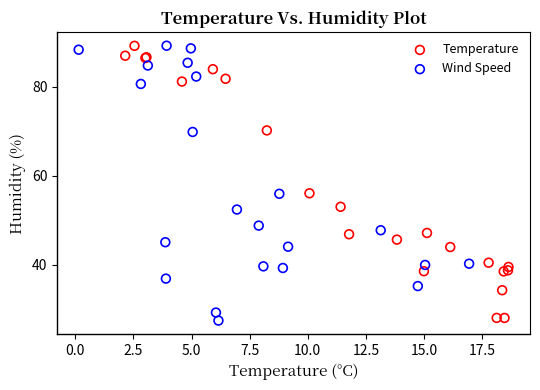

What are all the series names shown in the legend?

Temperature, Wind Speed